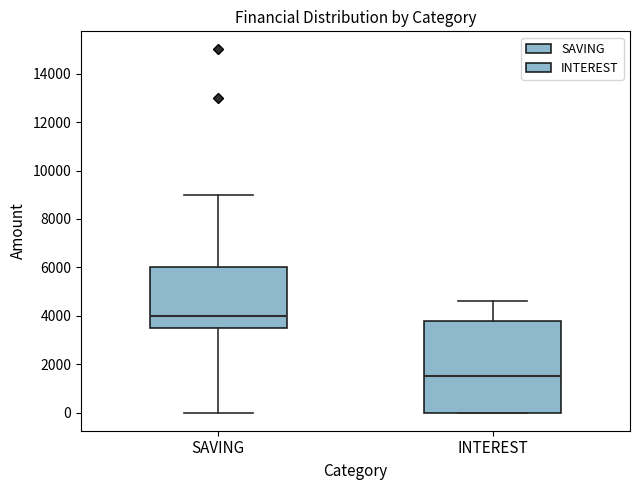

Which box is the tallest, from its lower edge to its upper edge?

INTEREST